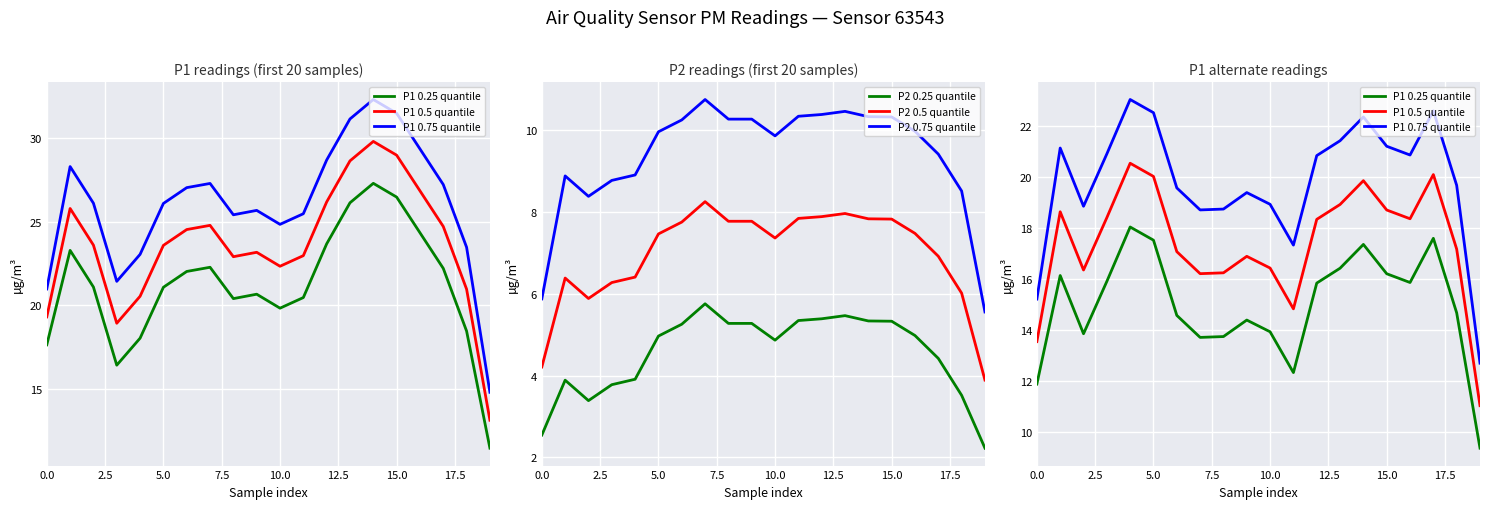

Which has a higher value, 10 or 15?

15